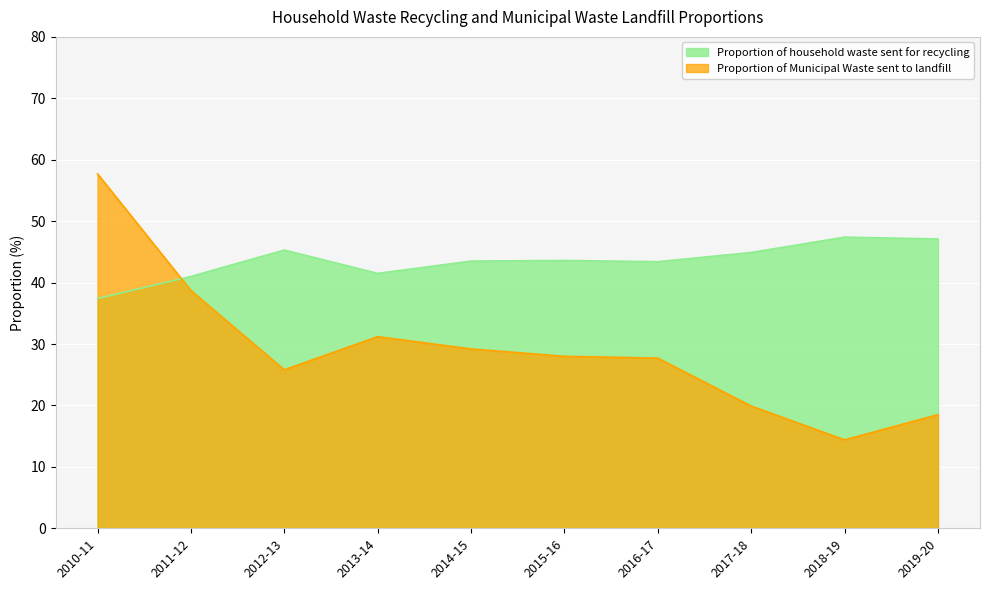

At which category does Proportion of household waste sent for recycling reach its first local peak?

2012-13